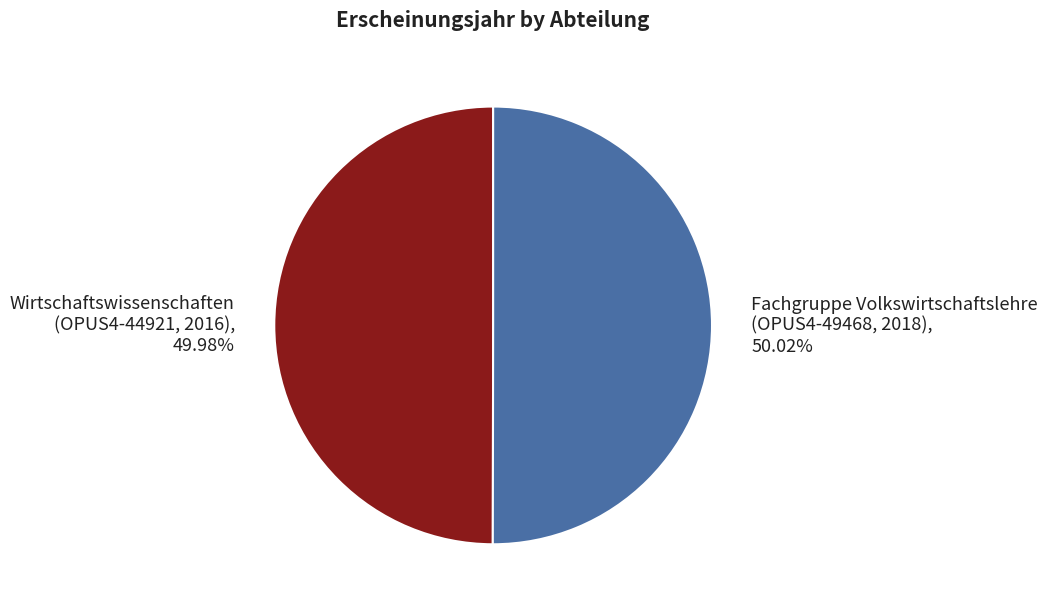

Approximately how many times larger is the value at Fachgruppe Volkswirtschaftslehre (OPUS4-49468, 2018), 50.02% compared to Wirtschaftswissenschaften (OPUS4-44921, 2016), 49.98%?

1.0